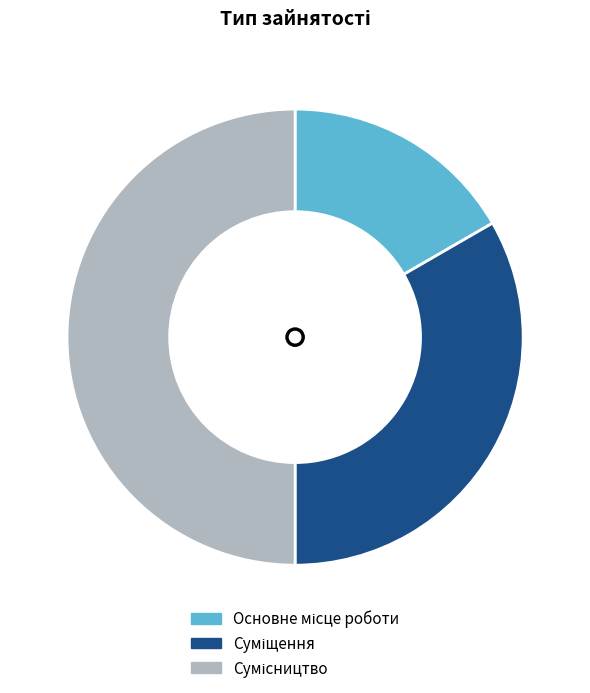

How many slices are in this pie chart?

3